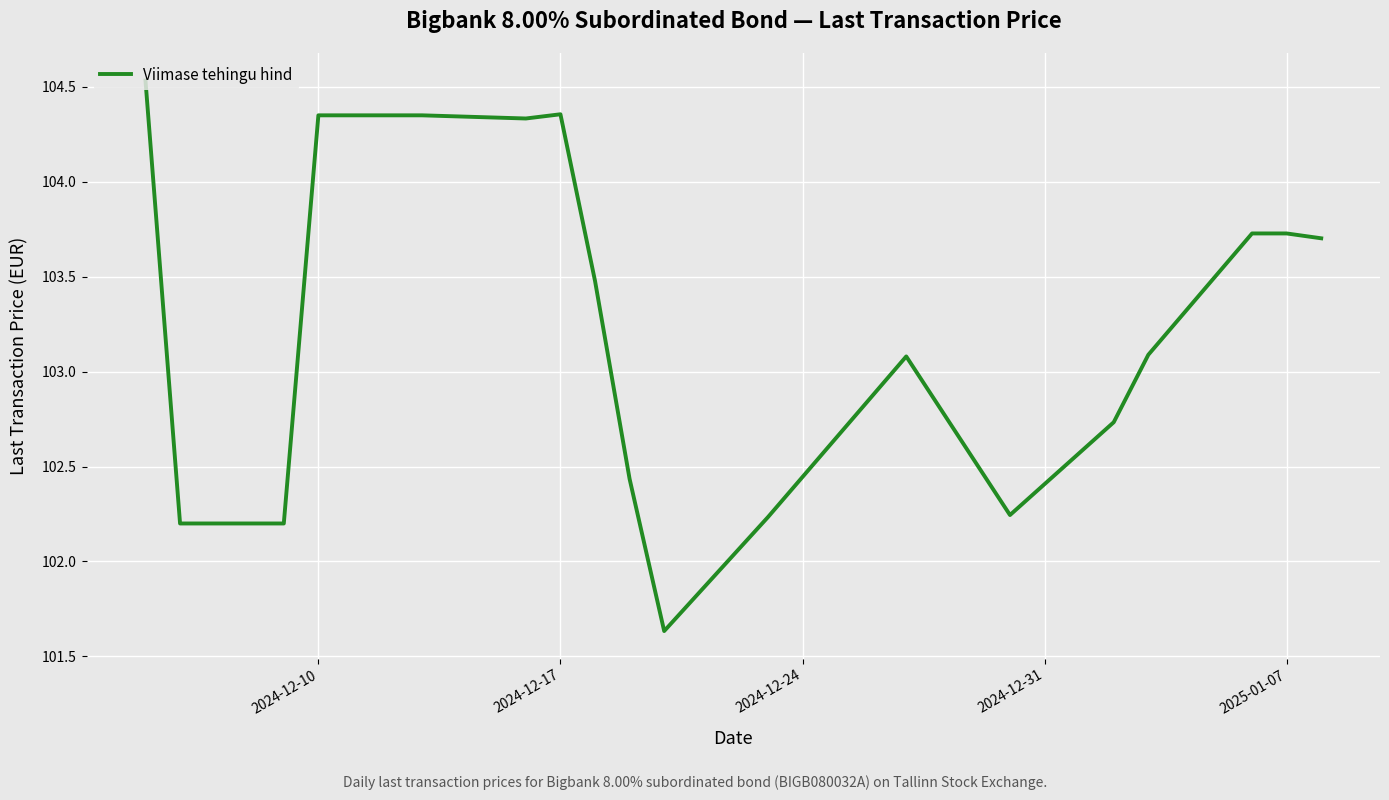

What is the difference between the maximum and minimum values?

2.9